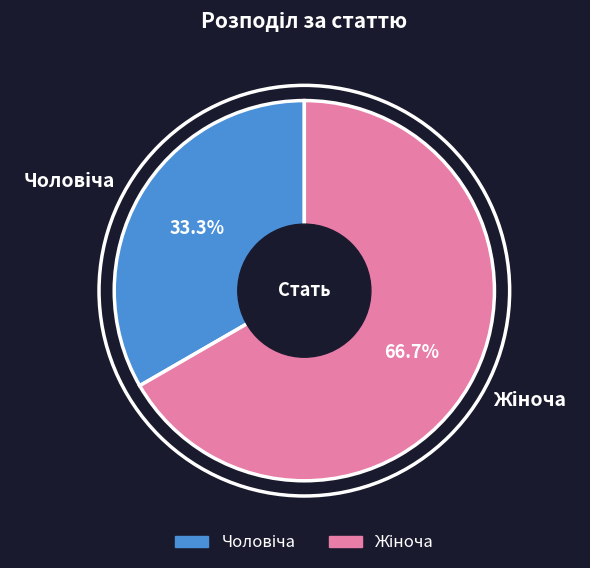

Does any single category account for the majority?

Yes